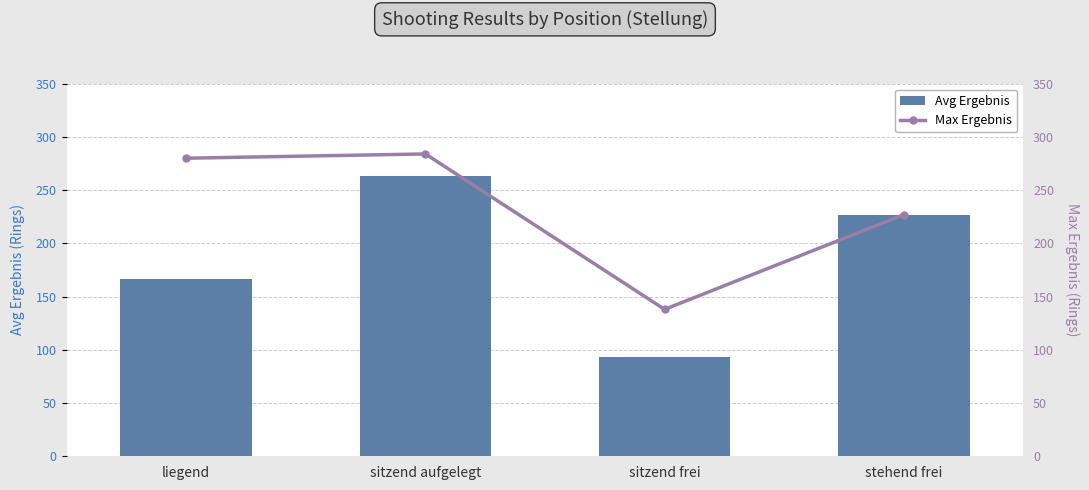

Is it true that Max Ergebnis equals 131.4 at stehend frei?

False